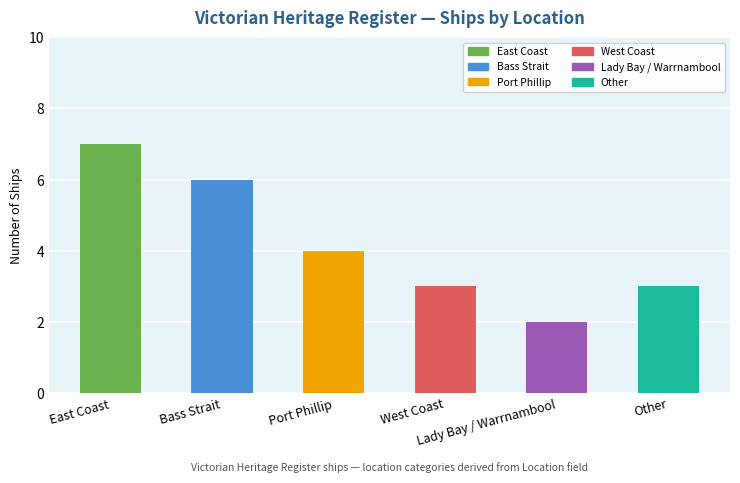

How many categories are shown in the chart?

6